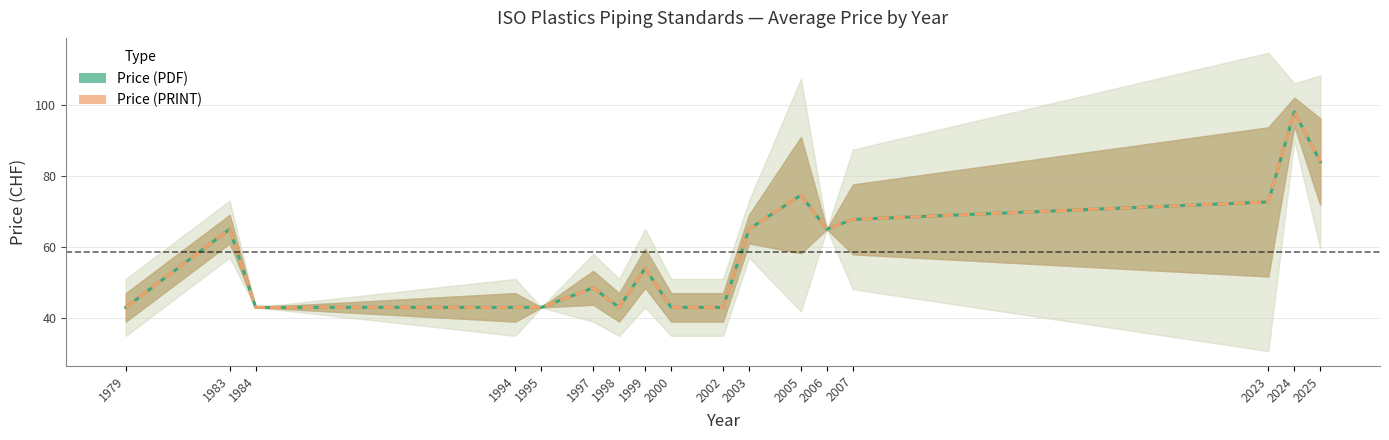

True or false: Price (PDF) has a value of 22.6 at 2007.

False